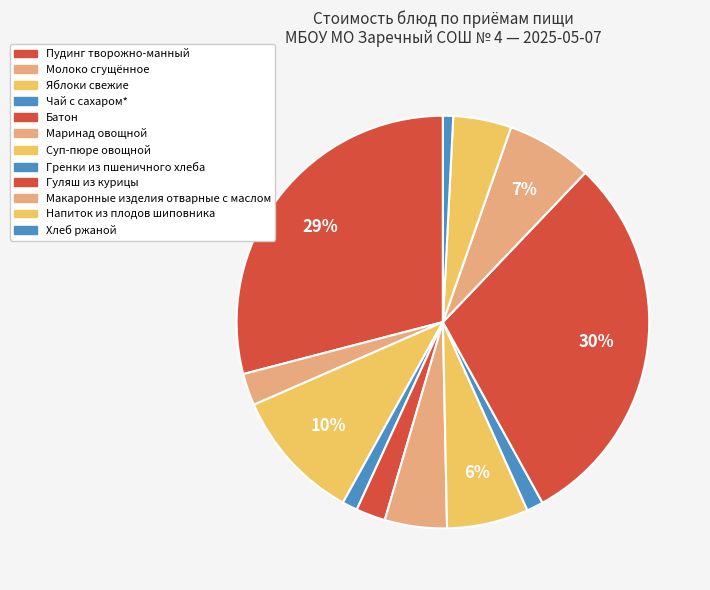

What portion of the pie excludes Макаронные изделия отварные с маслом?

93.2%